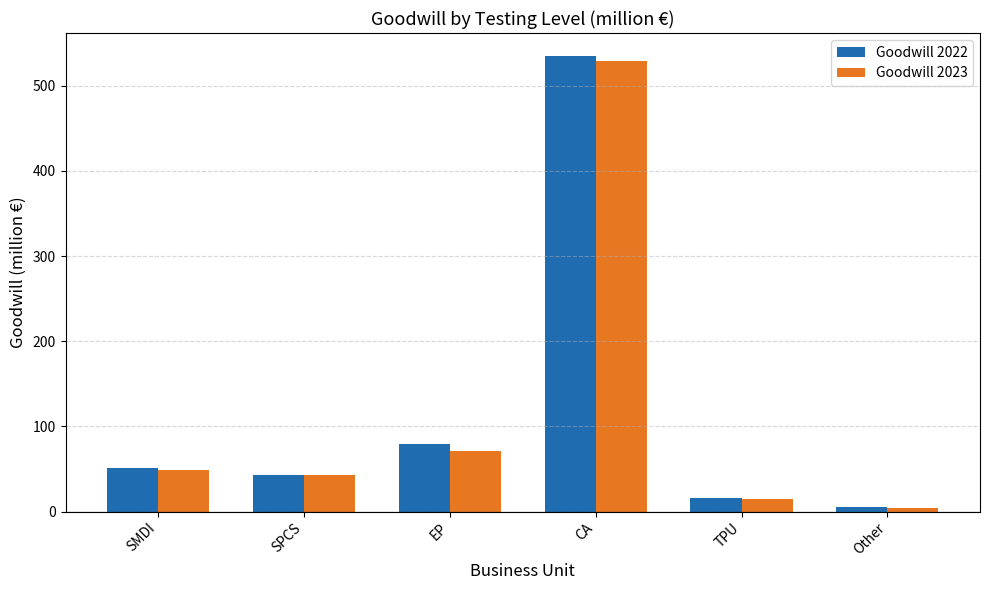

How many series are shown in this chart?

2